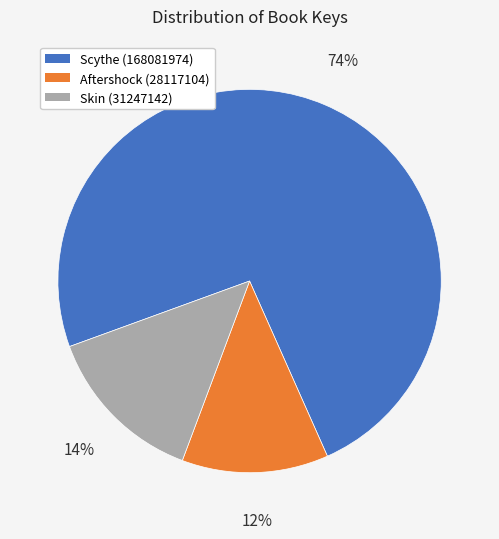

Rank the categories by value from highest to lowest.

Scythe (168081974), Skin (31247142), Aftershock (28117104)